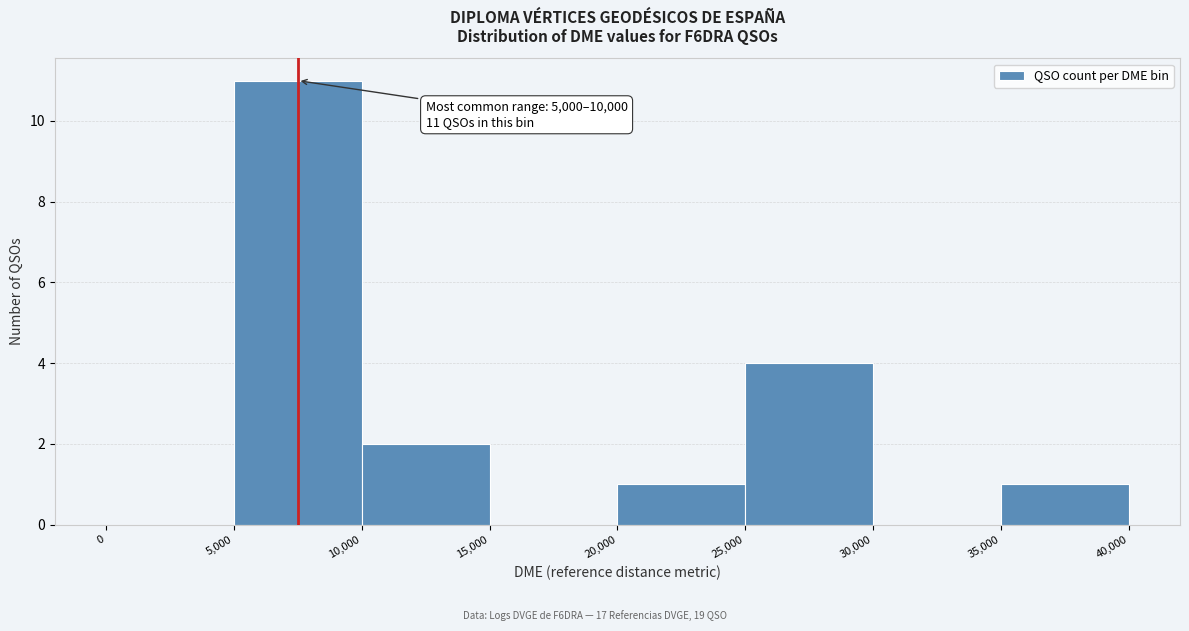

Over which range of the x-axis is the bar tallest?

5,000 to 10,000